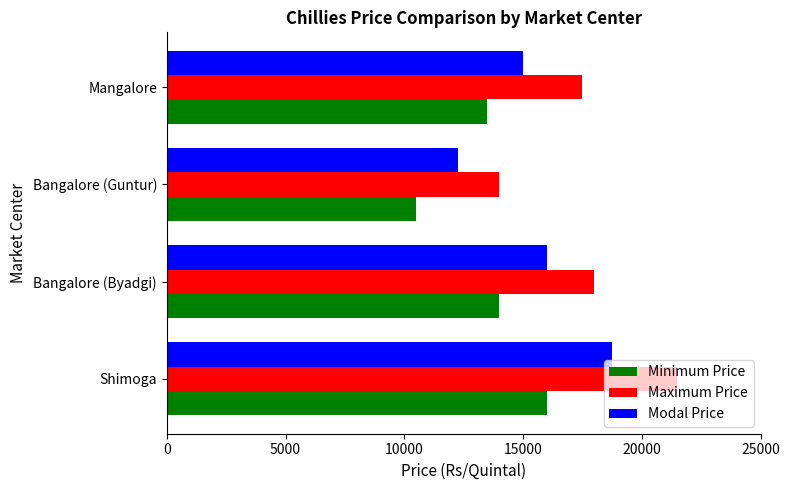

What is the average value of the Modal Price series?

15500